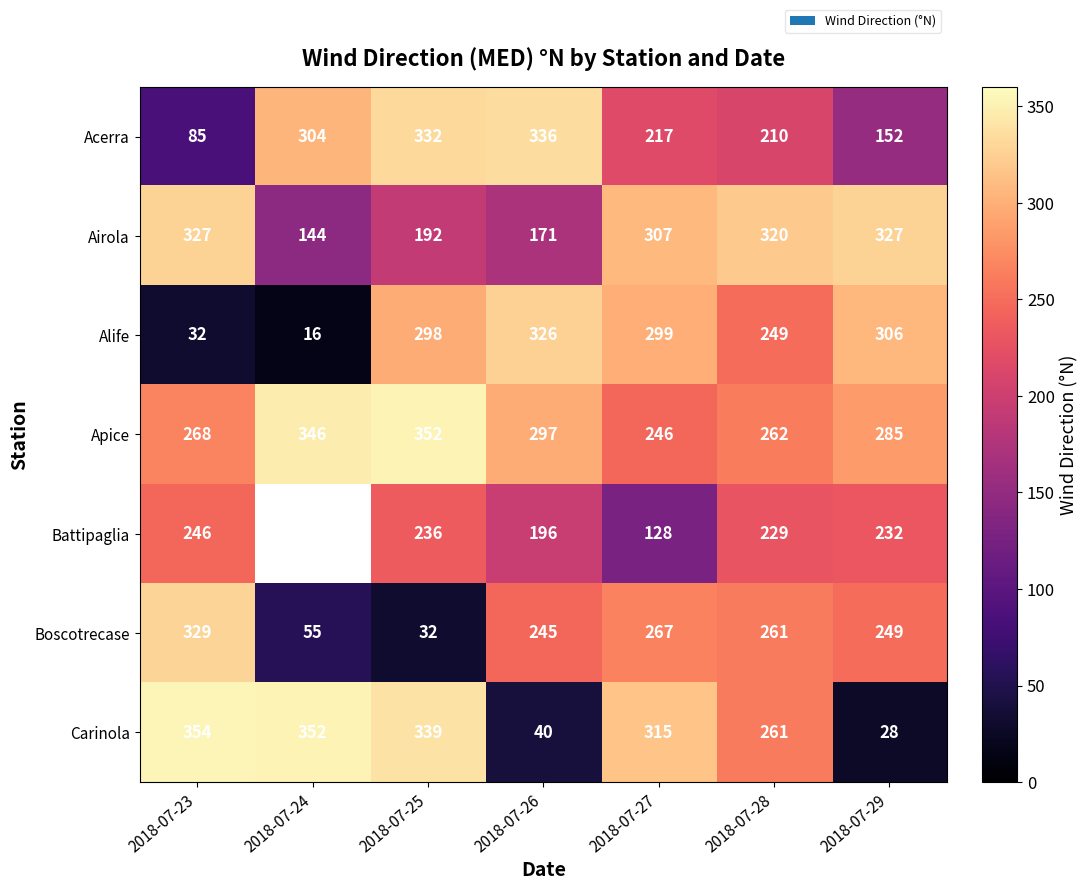

Which category has the lowest value across all series?

2018-07-24